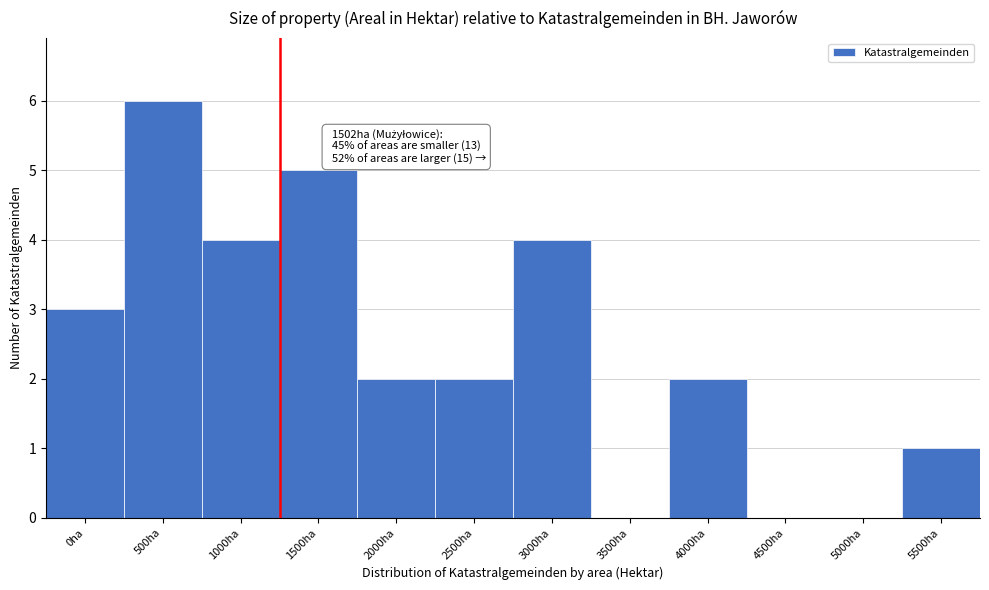

Reading left to right, transcribe all the data shown in this chart.

0ha=3	500ha=6	1000ha=4	1500ha=5	2000ha=2	2500ha=2	3000ha=4	3500ha=0	4000ha=2	4500ha=0	5000ha=0	5500ha=1